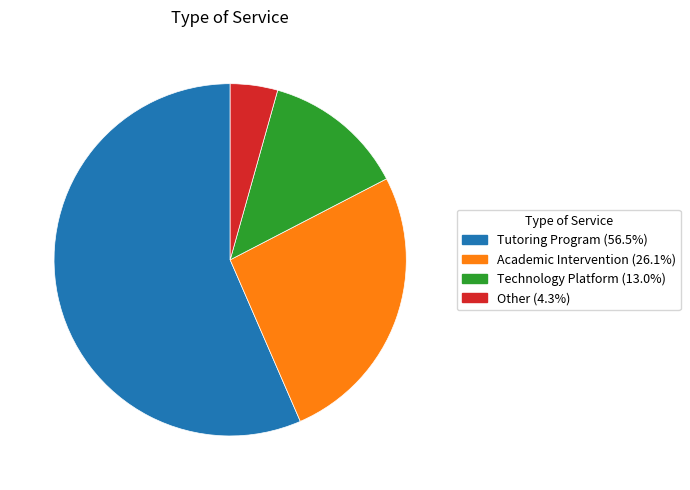

Is there a majority slice in this chart?

Yes